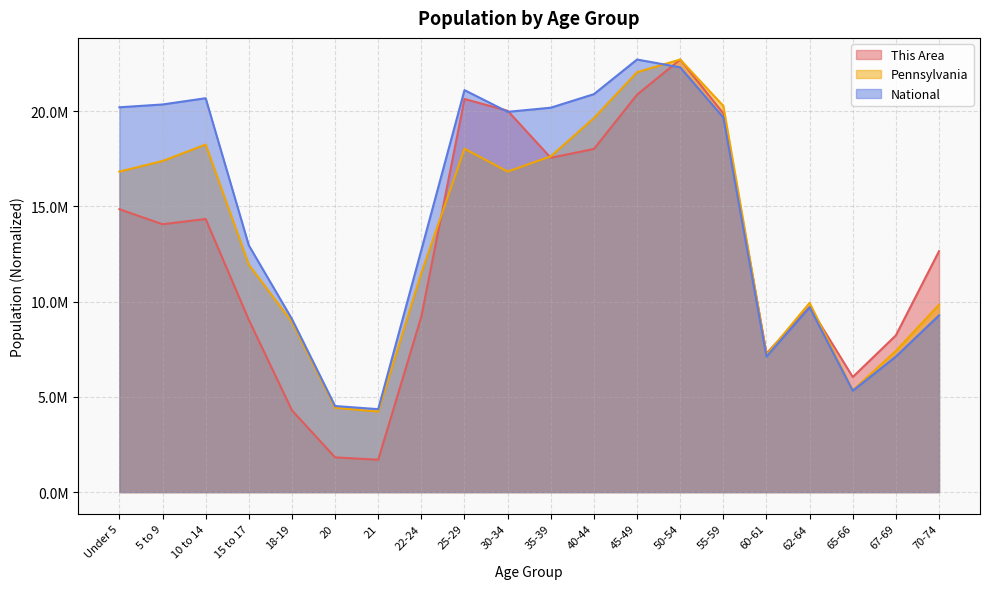

What is the difference between the second highest and second lowest values in the National series?

17778996.0